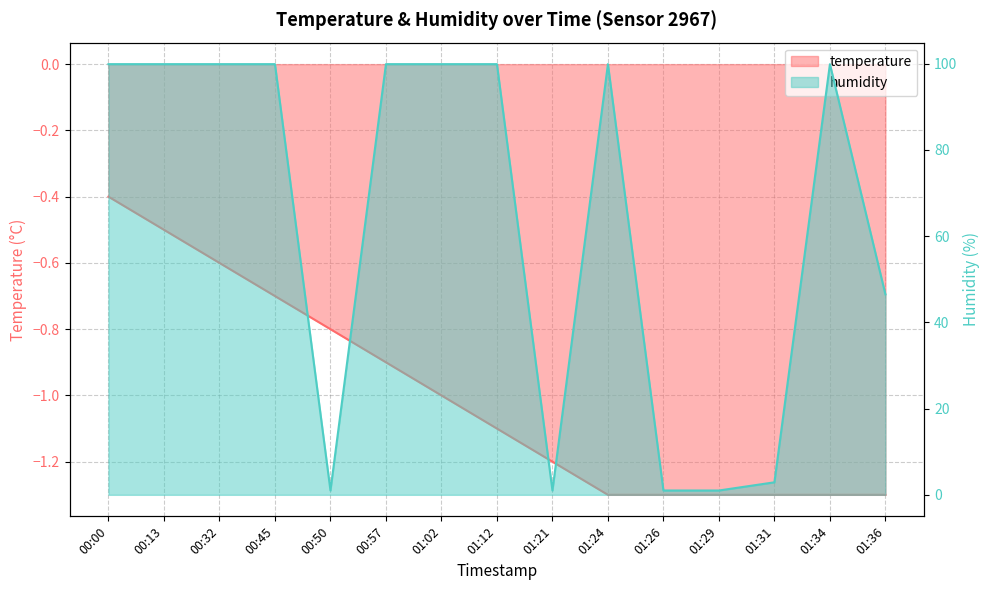

What is the smallest value displayed?

-1.3